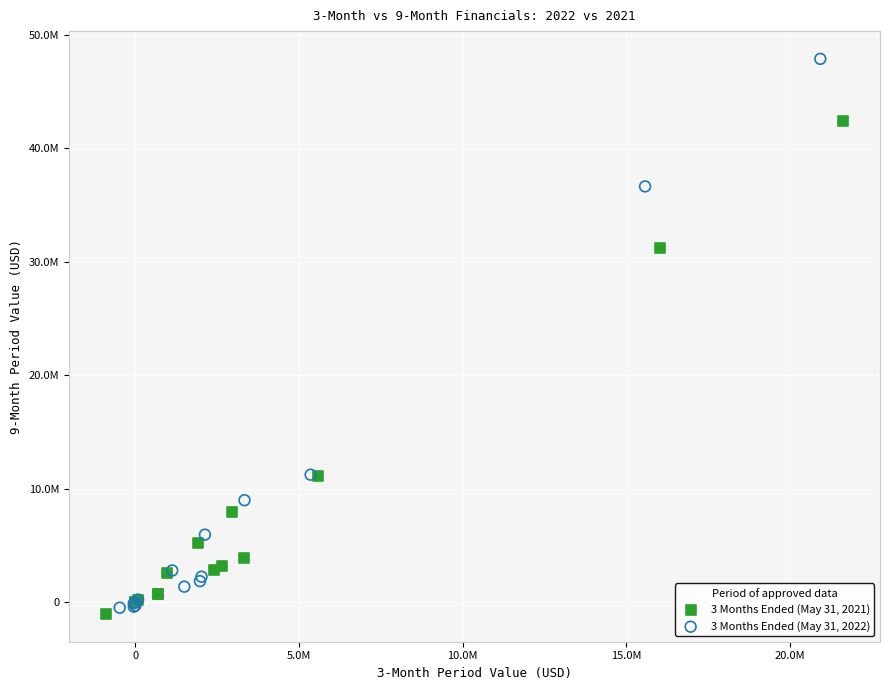

What are all the series names shown in the legend?

3 Months Ended (May 31, 2021), 3 Months Ended (May 31, 2022)